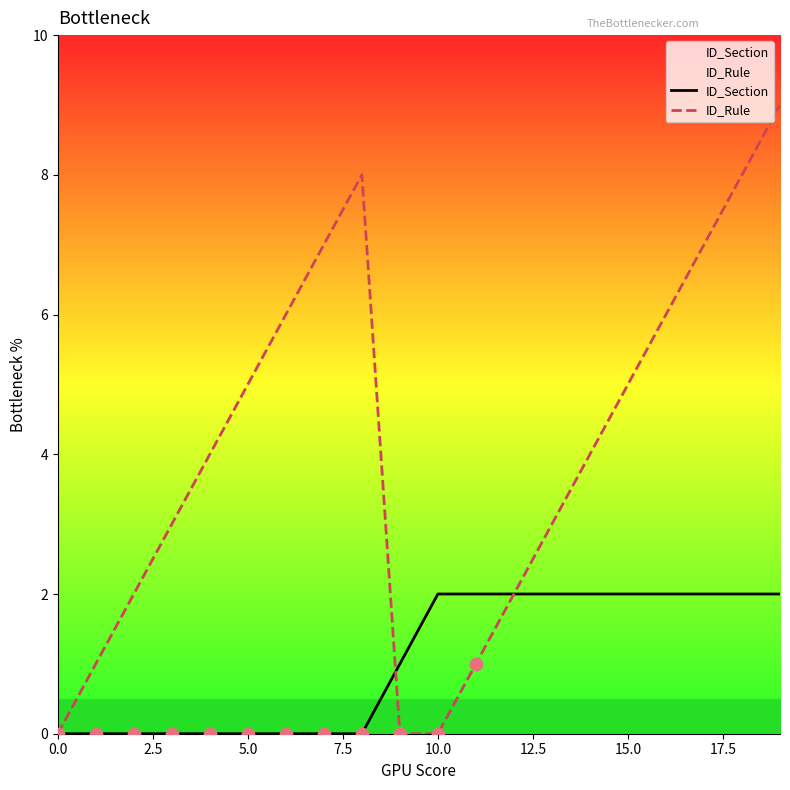

At how many categories does at least one series exceed 0?

19